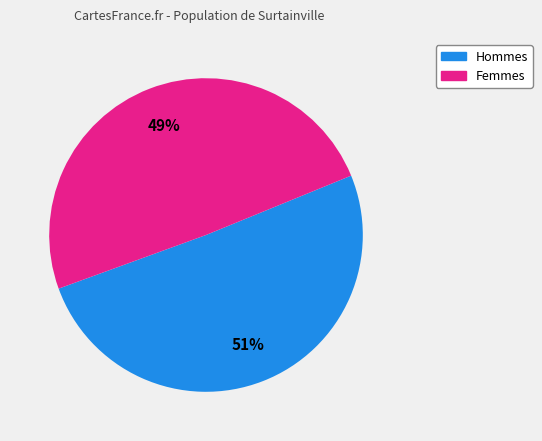

Which slice is the largest?

Hommes